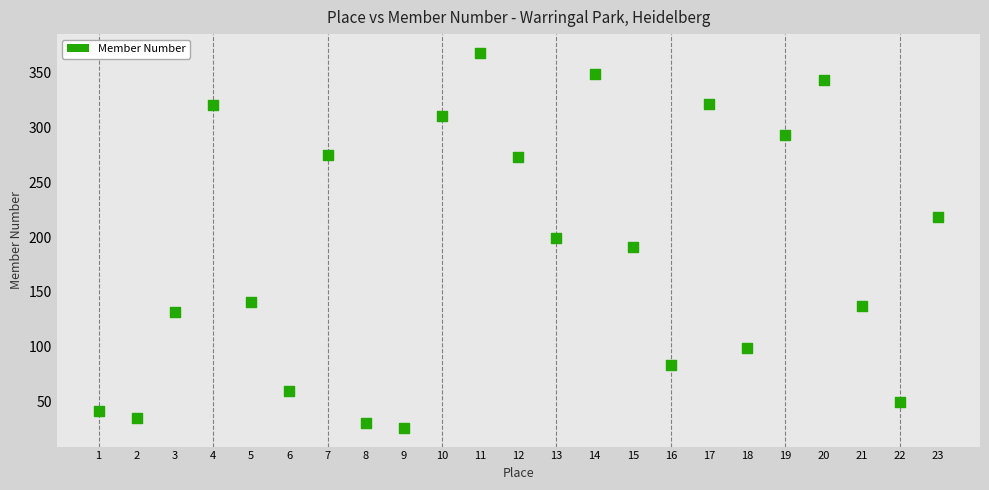

What is the range of X values (max minus min)?

22